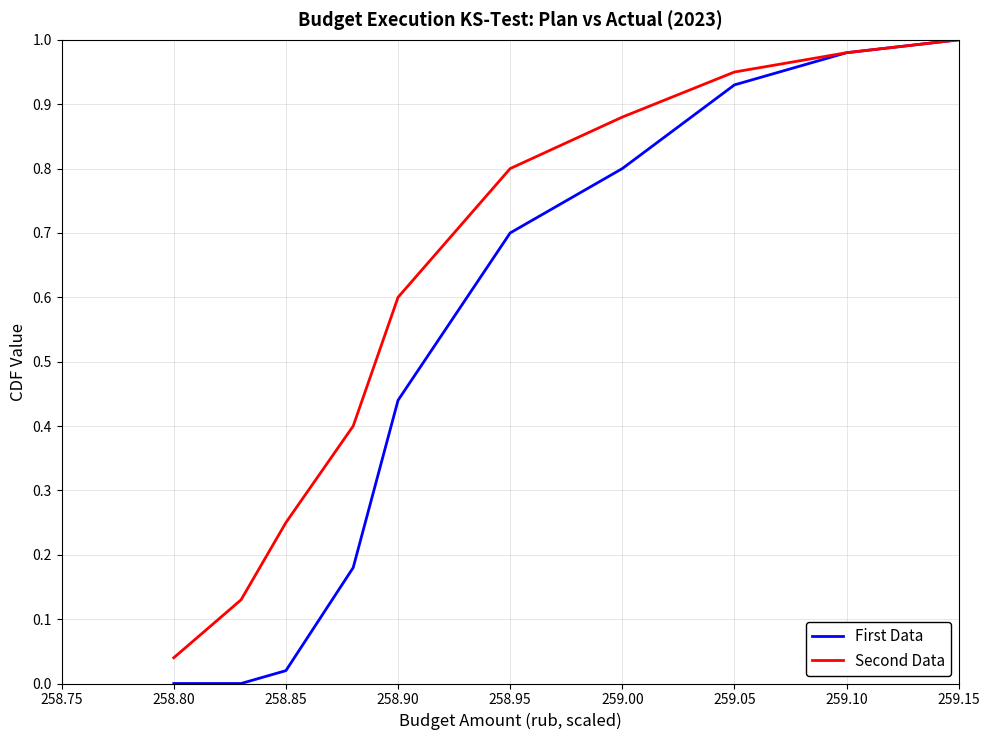

List the series in order of their overall mean, lowest first.

First Data, Second Data